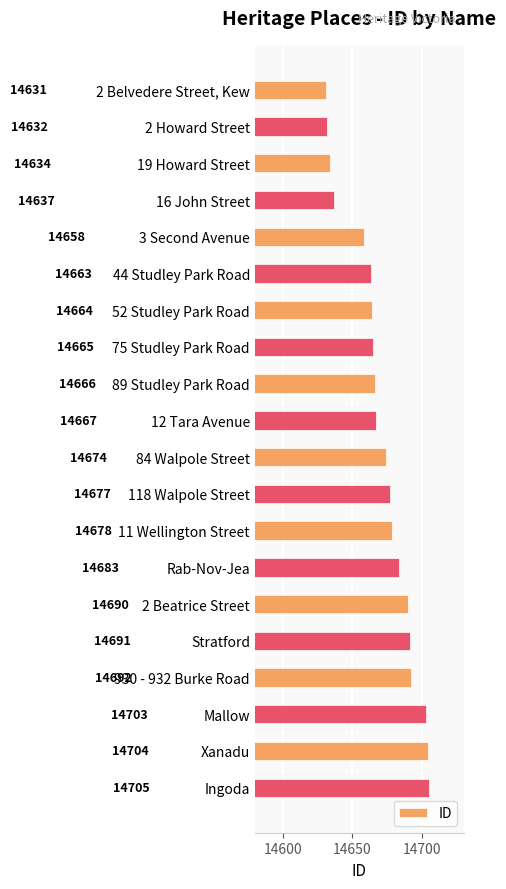

Which has a higher value, Mallow or 930 - 932 Burke Road?

Mallow